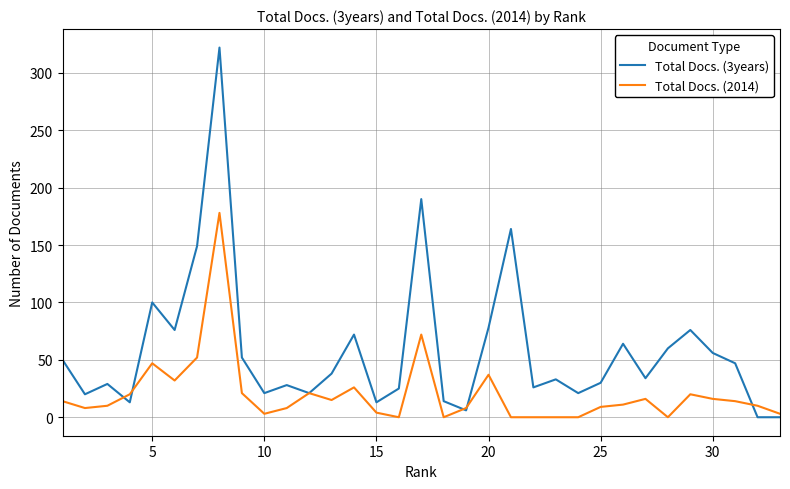

Which series has the widest spread of values?

Total Docs. (3years)